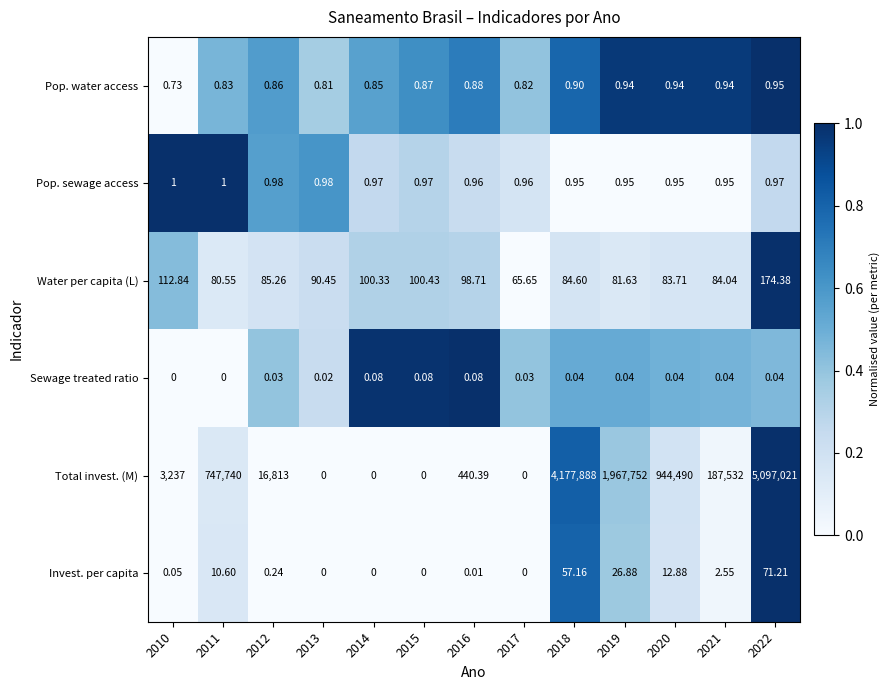

List the series in order of their peak value, lowest first.

Sewage treated ratio, Pop. water access, Pop. sewage access, Invest. per capita, Water per capita (L), Total invest. (M)